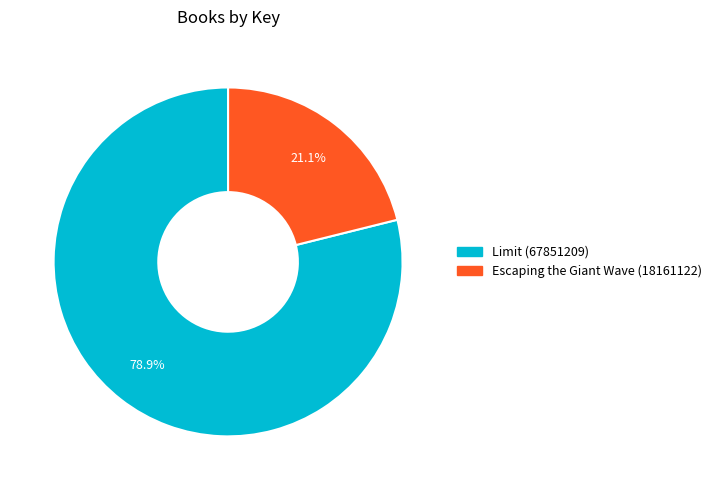

Does any single category account for the majority?

Yes